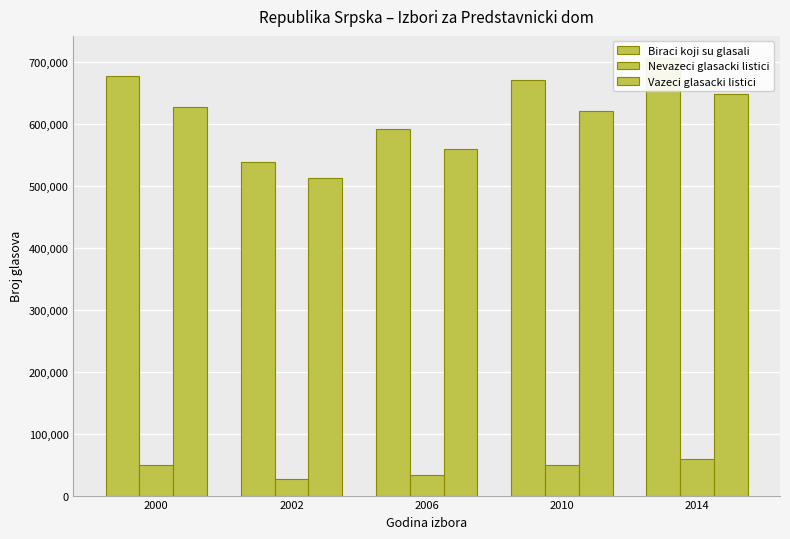

What is the value of the Vazeci glasacki listici bar at the 4th from the left?

621276